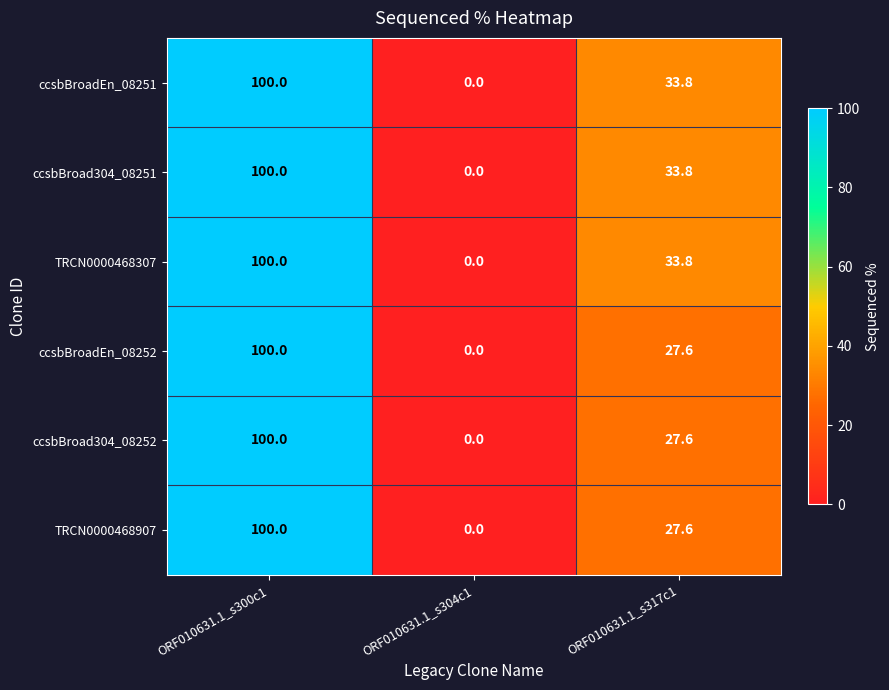

The value of ccsbBroad304_08252 at ORF010631.1_s304c1 is 46.3. True or false?

False